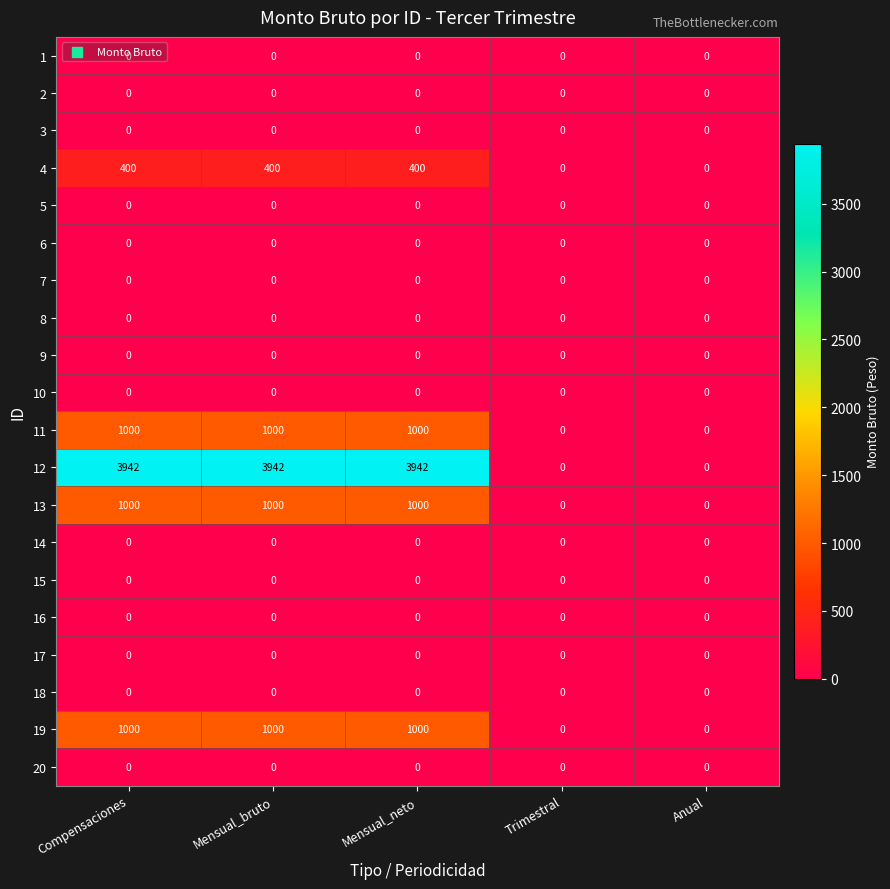

Which series has the largest range (max minus min)?

12